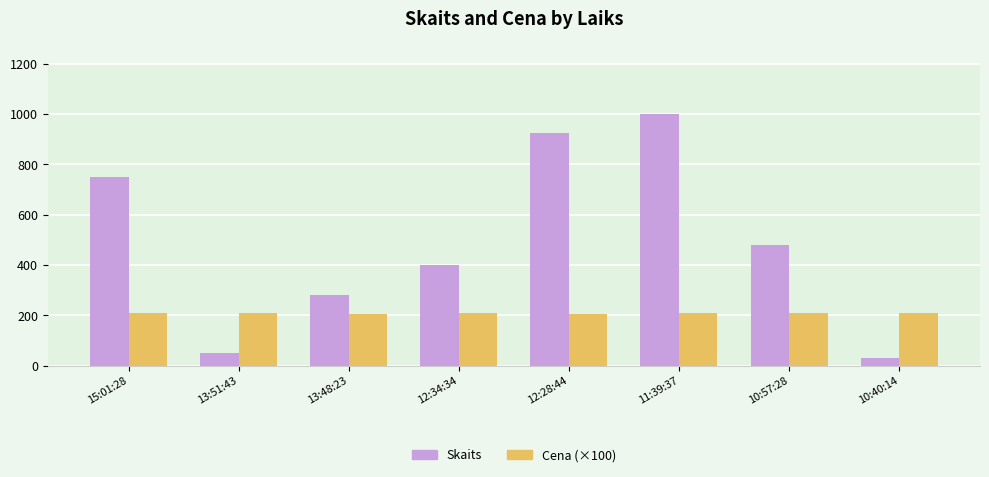

Where does the Skaits series first go above 480?

15:01:28